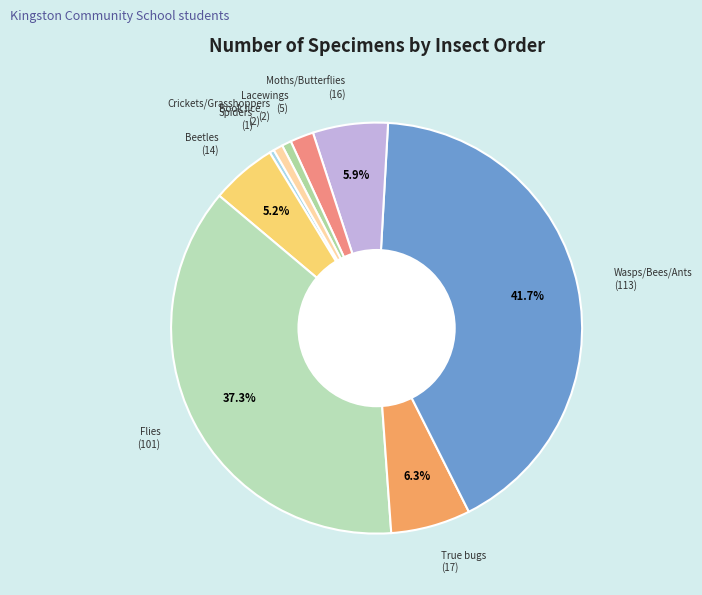

How many slices are in this pie chart?

9